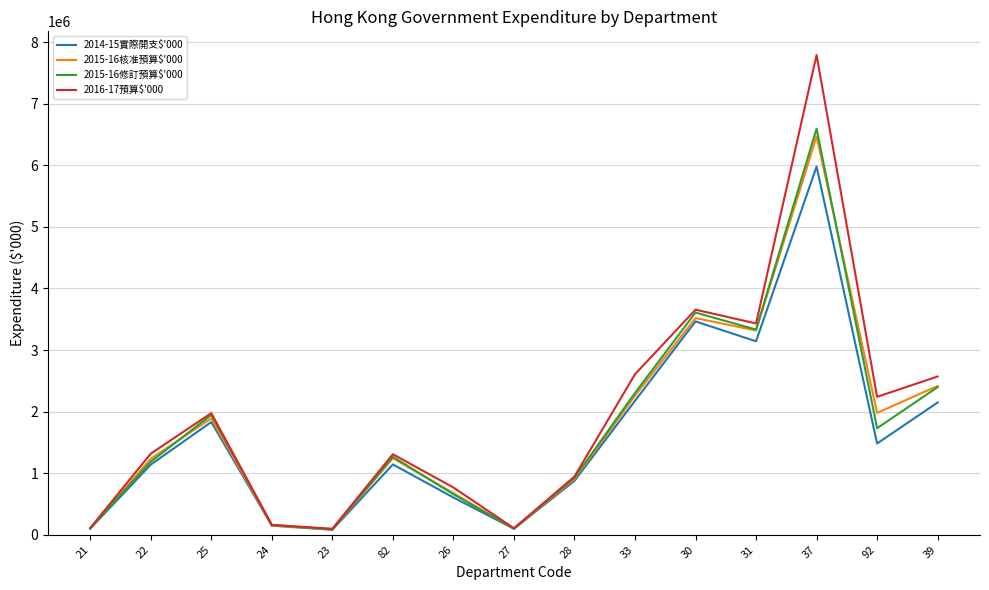

Which series changed the most between 33 and 92?

2014-15實際開支$'000